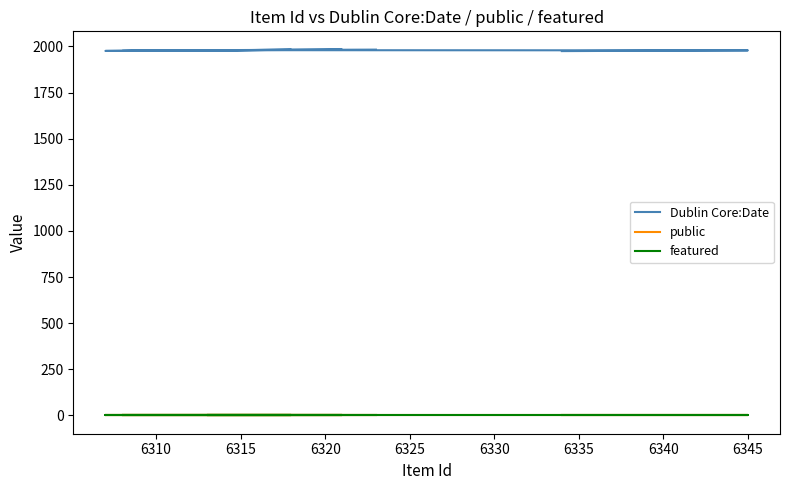

What are all the series names shown in the legend?

Dublin Core:Date, public, featured